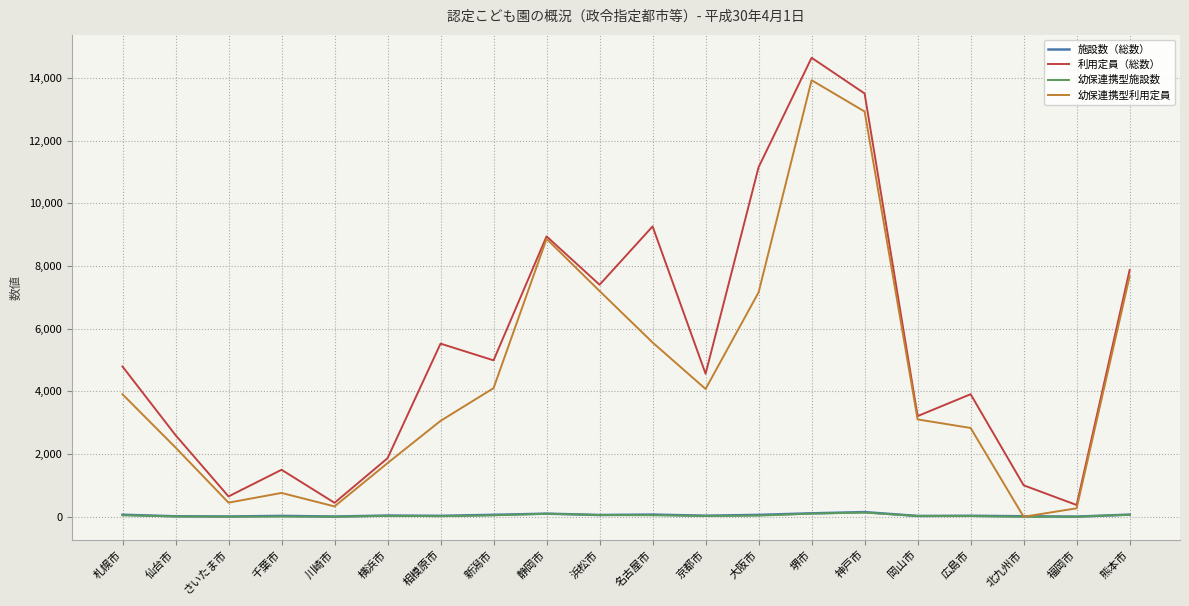

What is the greatest value displayed?

14639